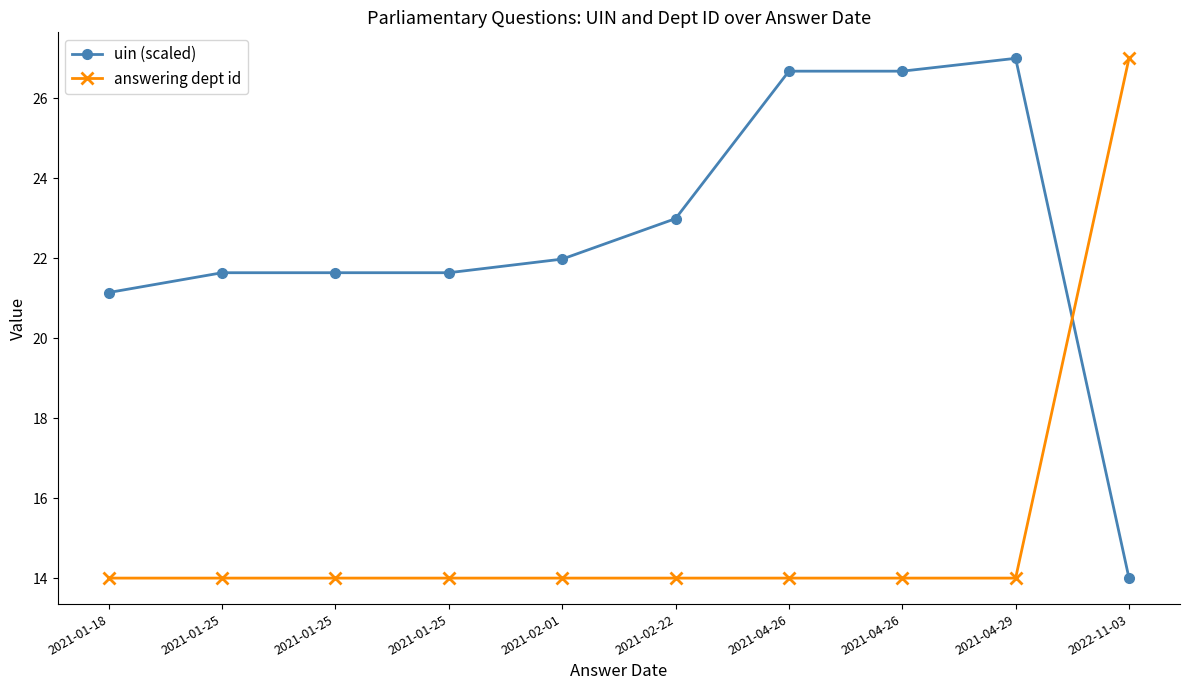

Which series changed the most between 2021-01-25 and 2021-01-25?

uin (scaled)